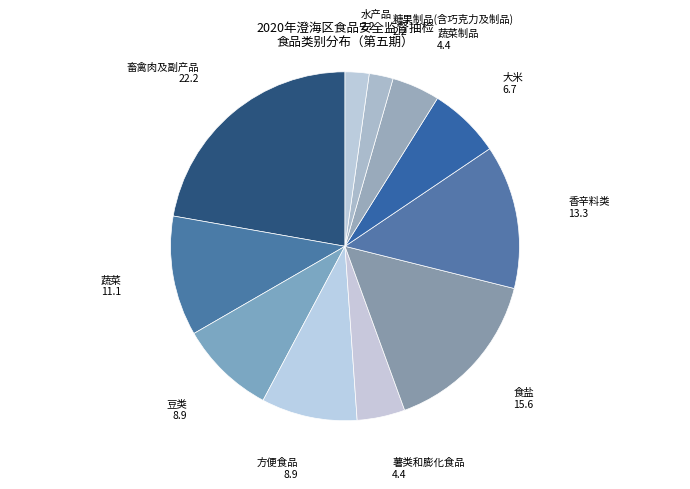

Do 方便食品 and 香辛料类 together represent more than half of the pie?

No